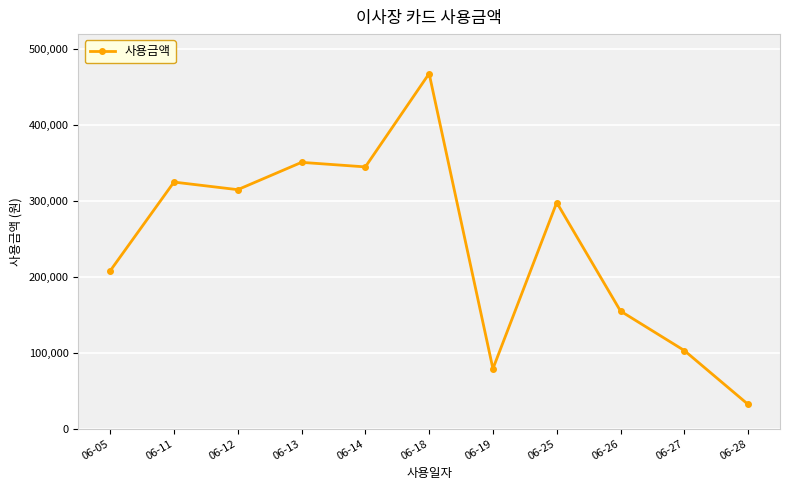

Is it true that the value at 06-26 is 53933?

False